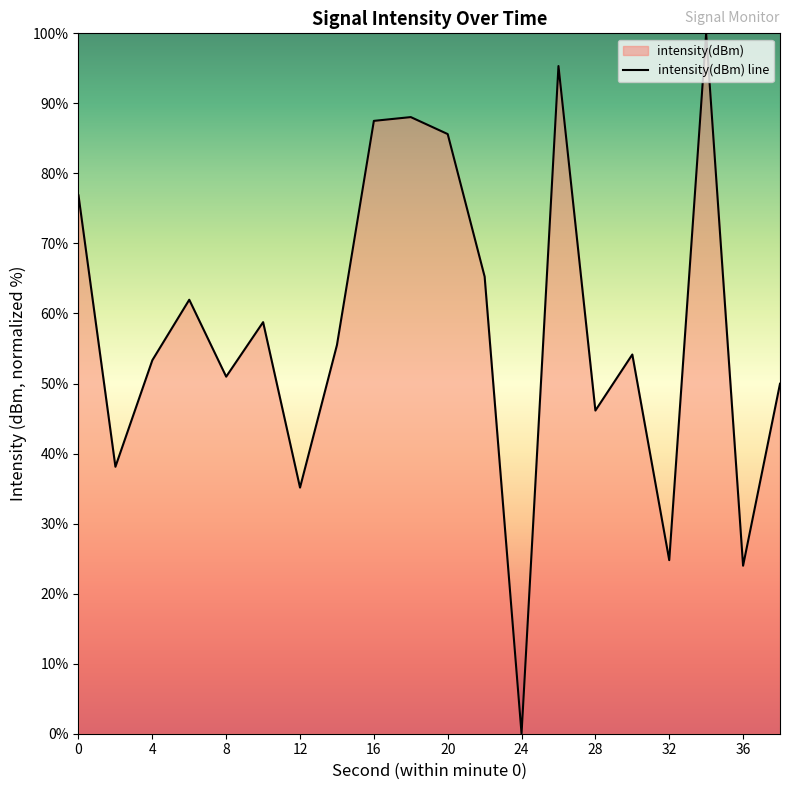

Rank the categories by value from lowest to highest.

24, 36, 32, 12, 2, 28, 38, 8, 4, 30, 14, 10, 6, 22, 0, 20, 16, 18, 26, 34